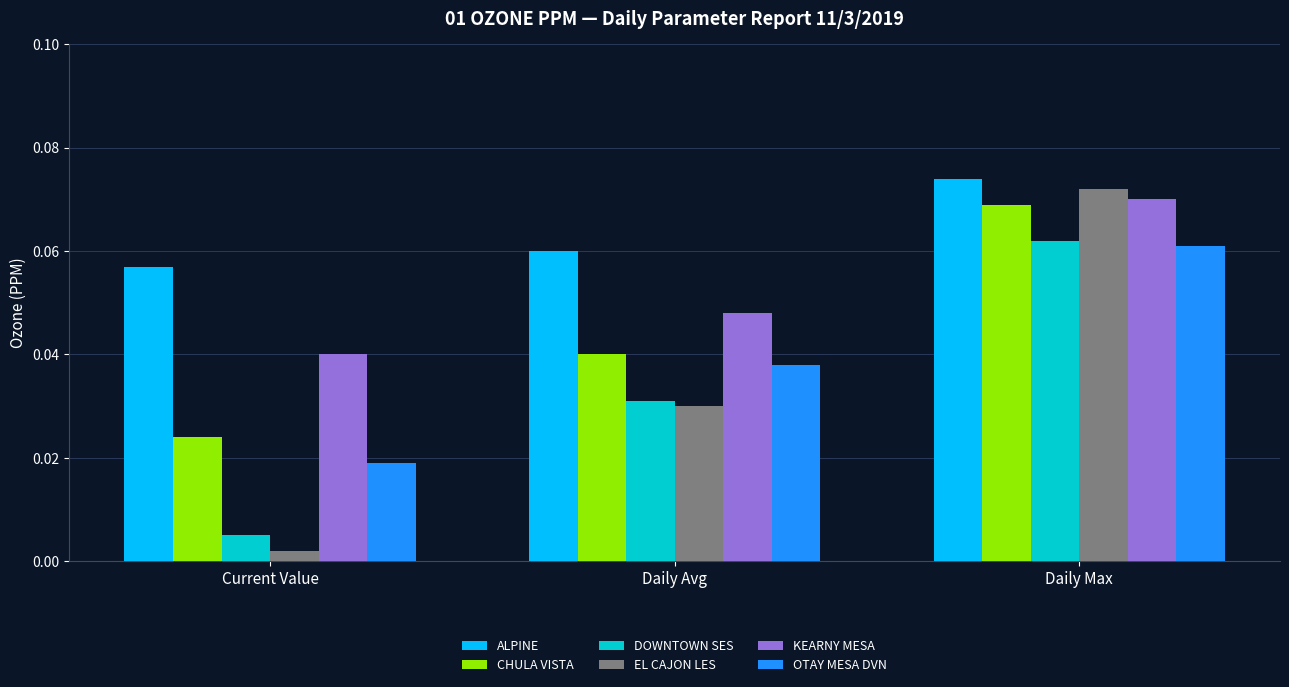

Is it true that ALPINE equals 0.0 at Current Value?

False